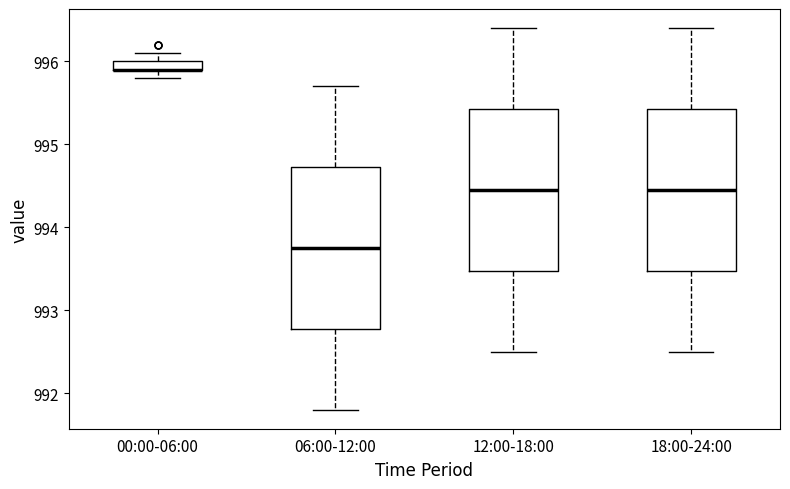

Where does the lower whisker of the box for 12:00-18:00 end on the y-axis? The values are not printed on the chart, so give them approximately, as read against the axis.

992.5